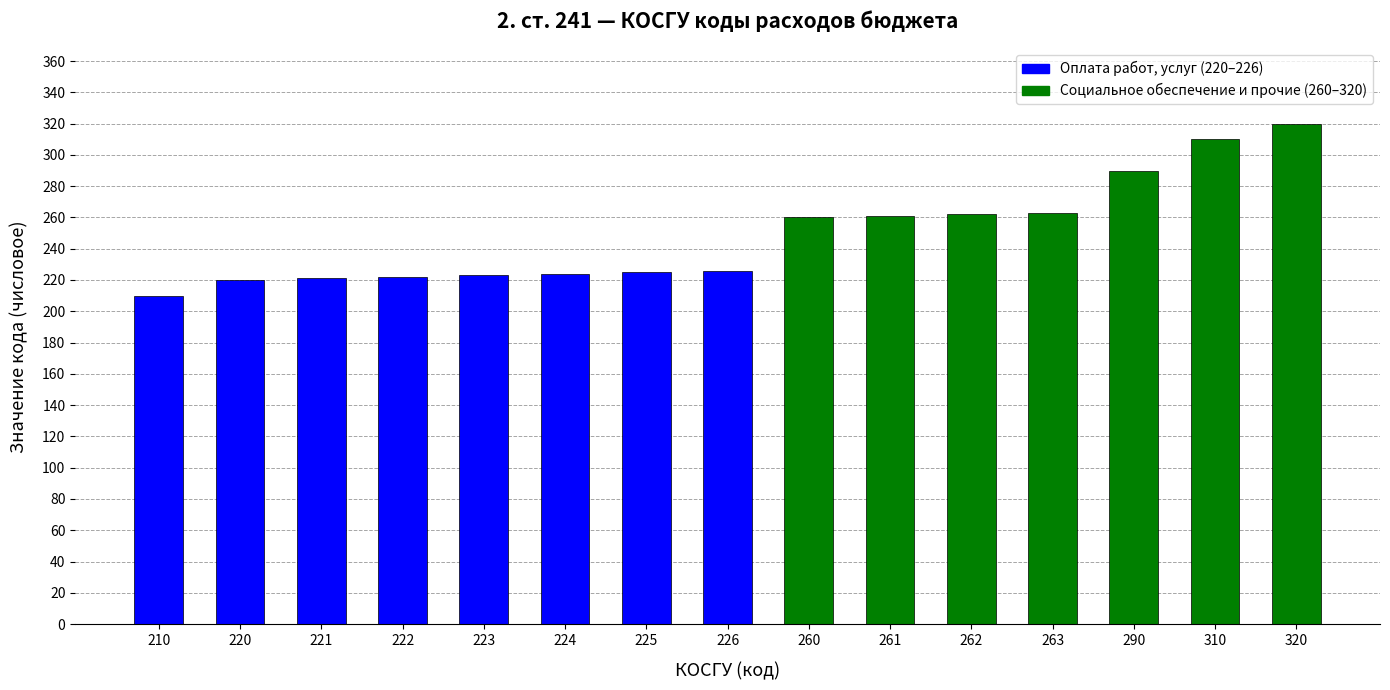

What is the sum of all values?

3737